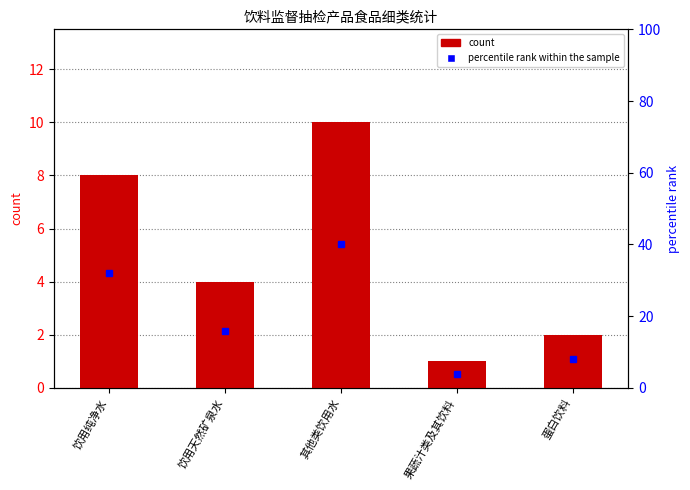

True or false: count has a value of 14 at 饮用纯净水.

False